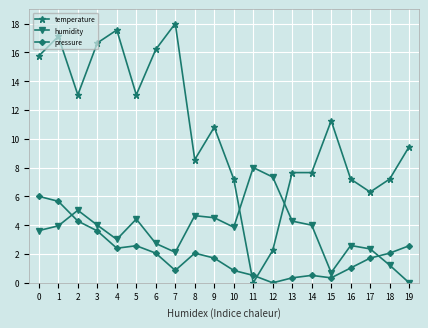

The temperature series shows 2.7 at 16. True or false?

False